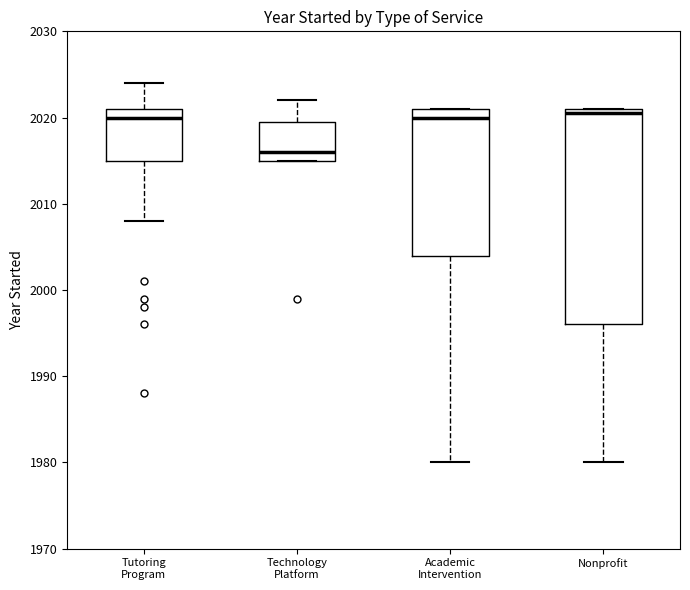

Which box's median line is the lowest?

Technology Platform